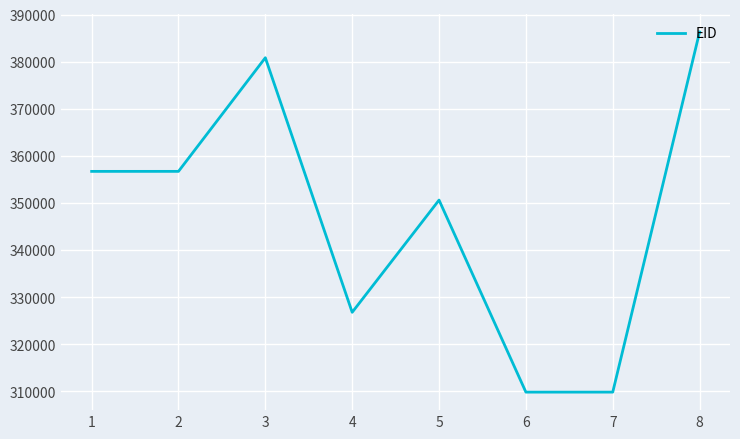

The chart shows a value of 651195 at 2. True or false?

False